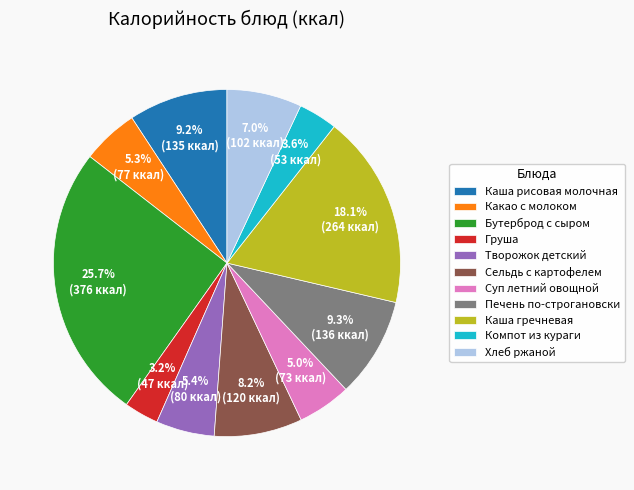

Is the sum of Сельдь с картофелем and Каша гречневая greater than half?

No